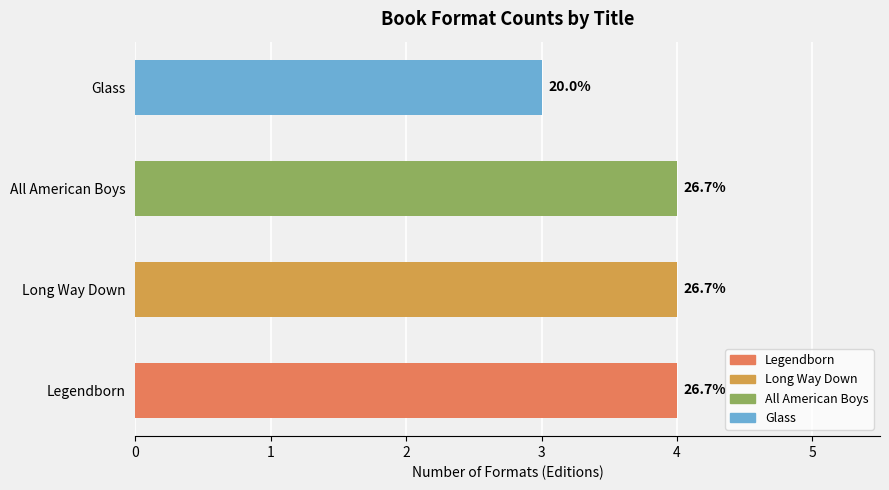

Are the bars horizontal?

Yes